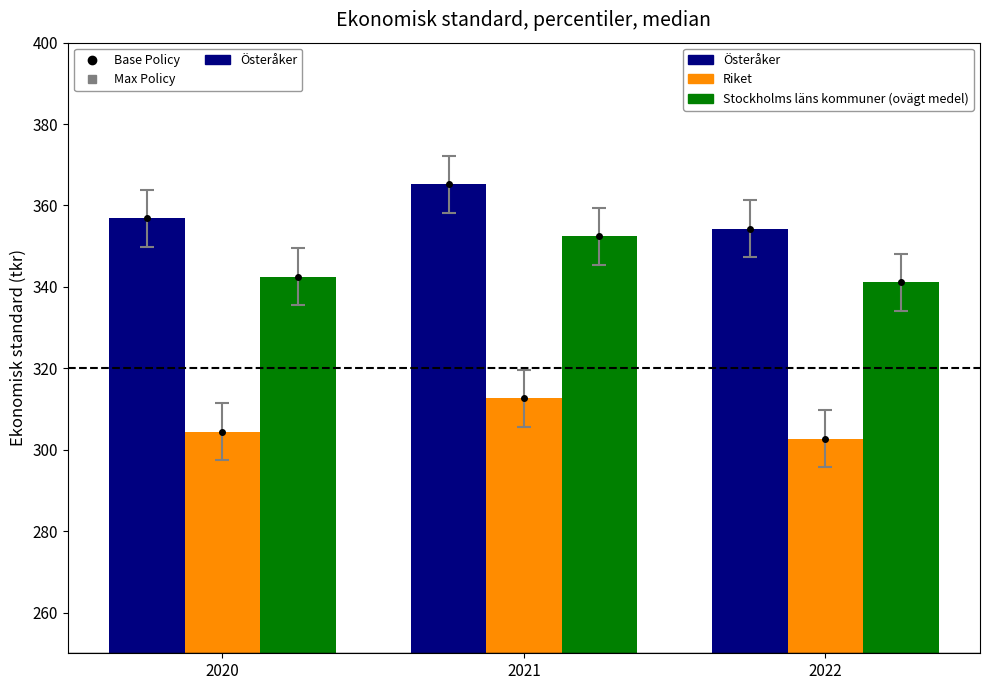

What are all the series names shown in the legend?

Österåker, Riket, Stockholms läns kommuner (ovägt medel)